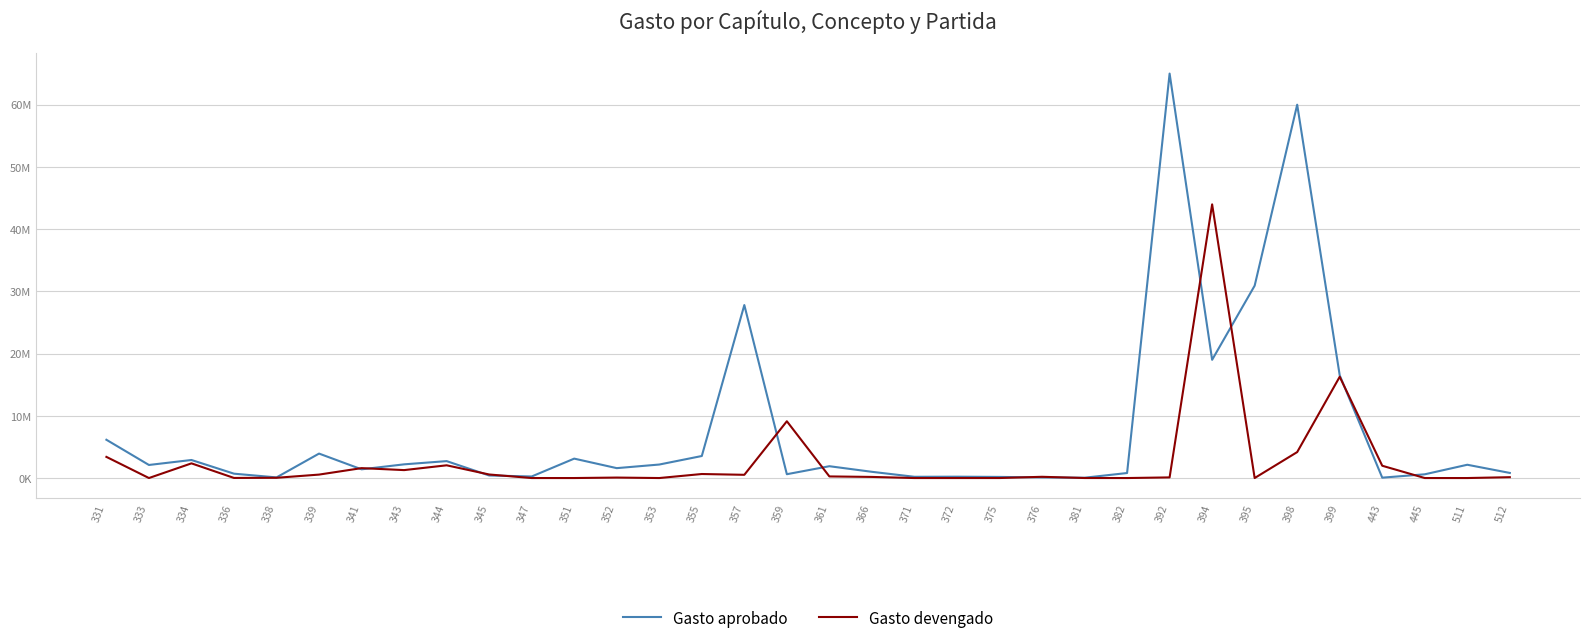

The Gasto devengado series shows 136145 at 512. True or false?

True